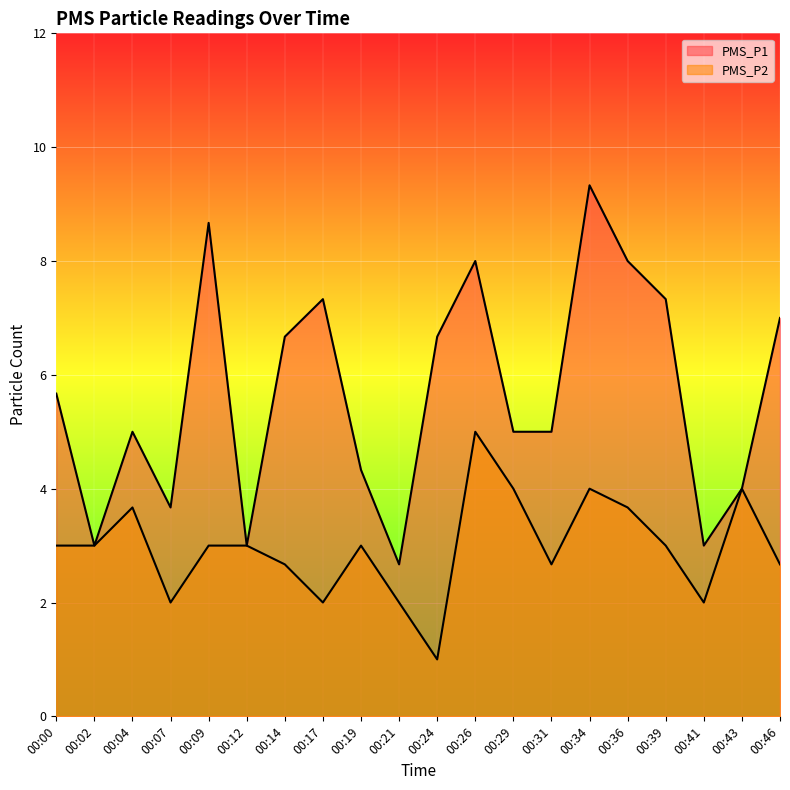

At how many categories does at least one series exceed 2?

20